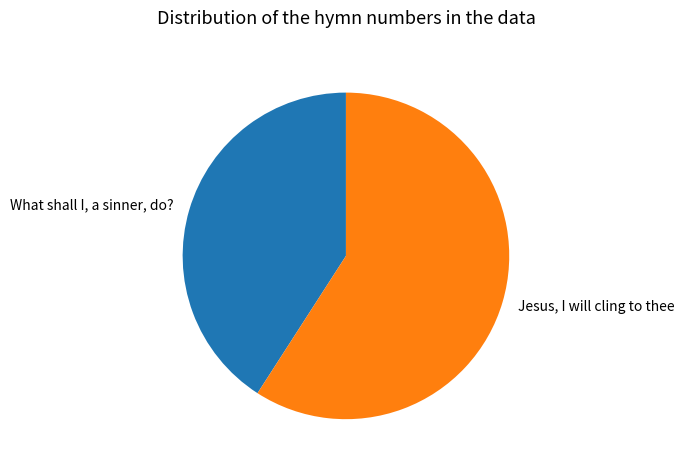

Between What shall I, a sinner, do? and Jesus, I will cling to thee, which is larger?

Jesus, I will cling to thee